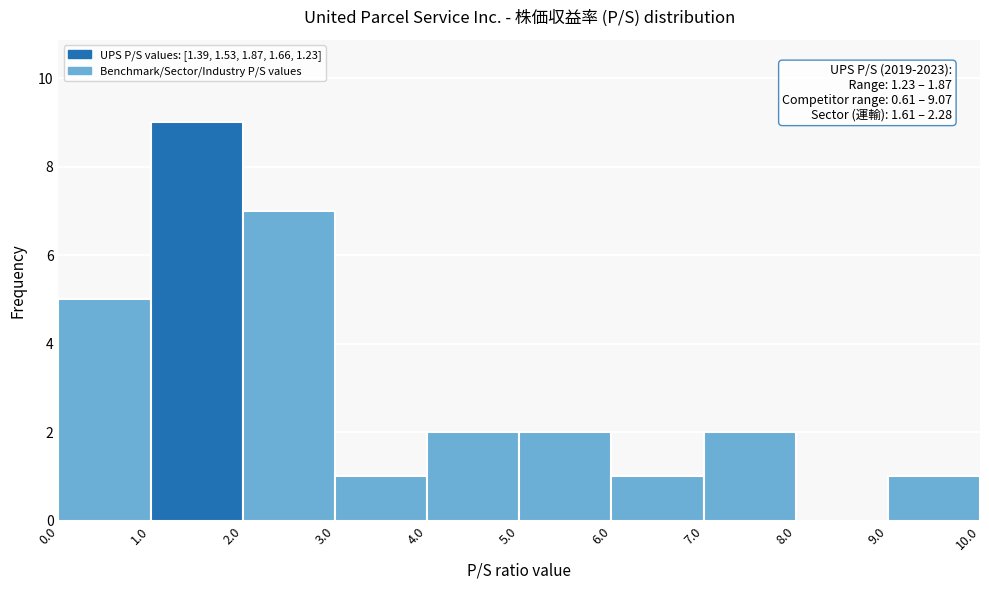

Which range on the x-axis has the tallest bar?

1.0 to 2.0